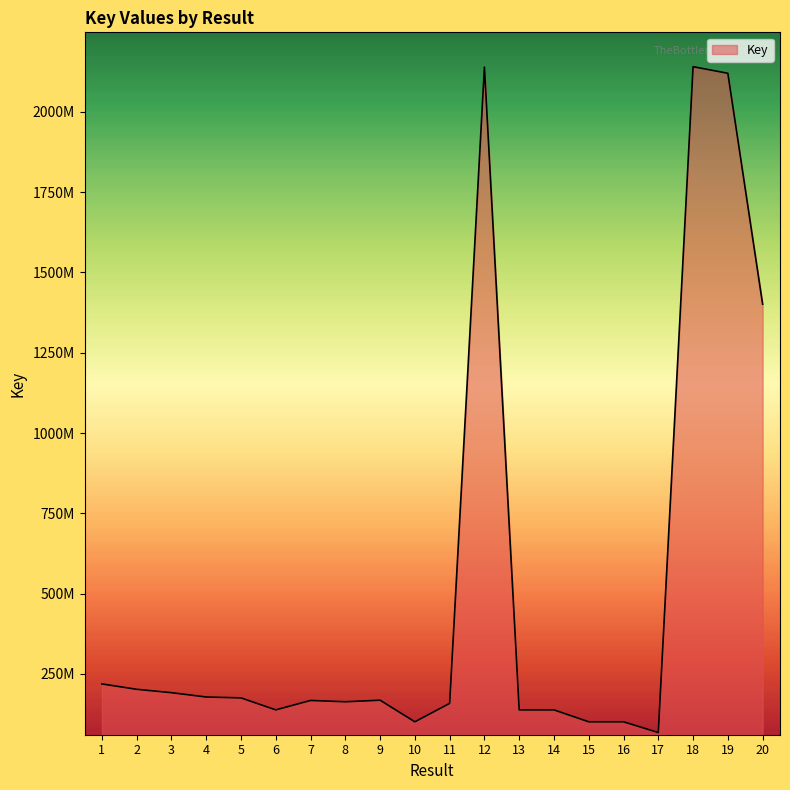

What is the greatest value displayed?

2140836150